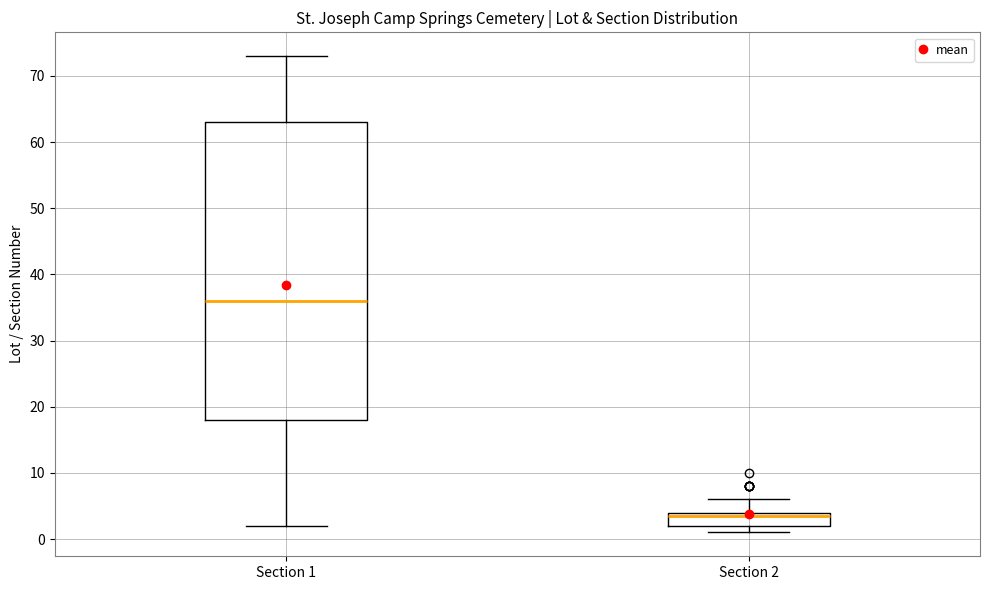

Reading left to right, transcribe this box plot: for each box, give where its median line is, the range the box spans, and where its two whiskers end, as read against the y-axis. The values are not printed on the chart, so give them approximately, as read against the axis.

Section 1: median 36, box 18 to 63, whiskers 2 to 73
Section 2: median 4 (just below the box's upper edge), box 2 to 4, whiskers 1 to 6